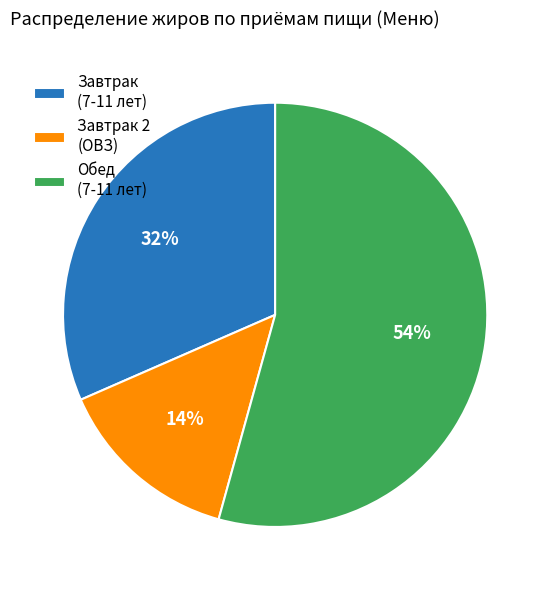

True or false: Обед (7-11 лет) accounts for 54% of the total.

True